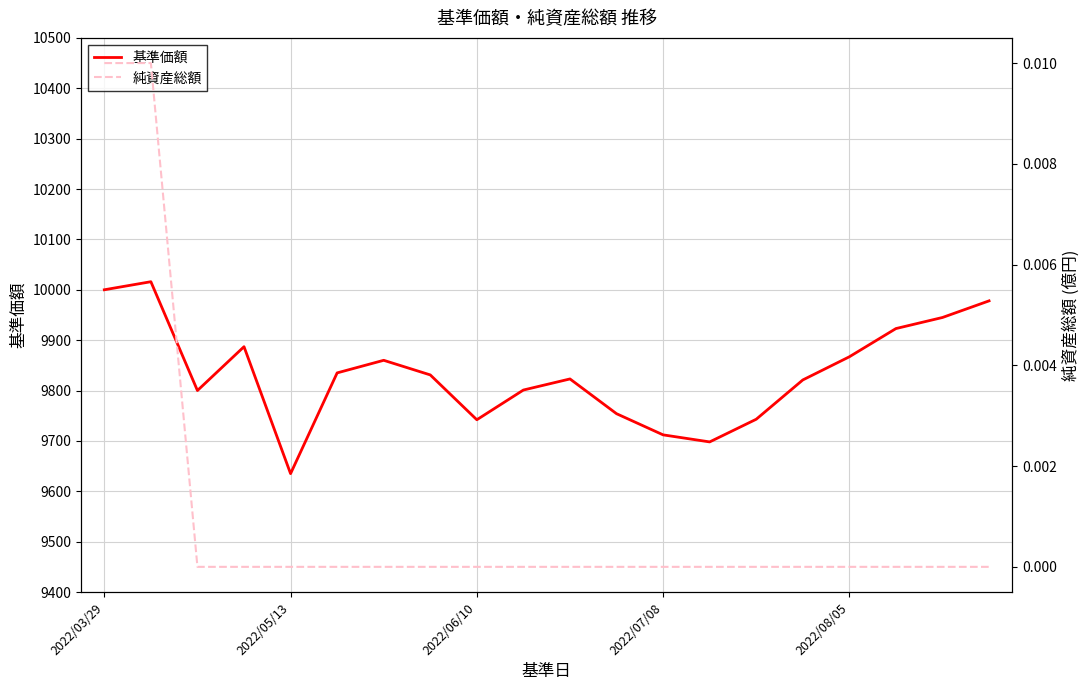

Reading left to right, what are all the values shown in this chart?

基準価額: 10000.0	10016.0	9800.0	9887.0	9635.0	9835.0	9860.0	9831.0	9742.0	9801.0	9823.0	9754.0	9712.0	9698.0	9743.0	9821.0	9867.0	9923.0	9945.0	9978.0
純資産総額: 0.0	0.0	0.0	0.0	0.0	0.0	0.0	0.0	0.0	0.0	0.0	0.0	0.0	0.0	0.0	0.0	0.0	0.0	0.0	0.0